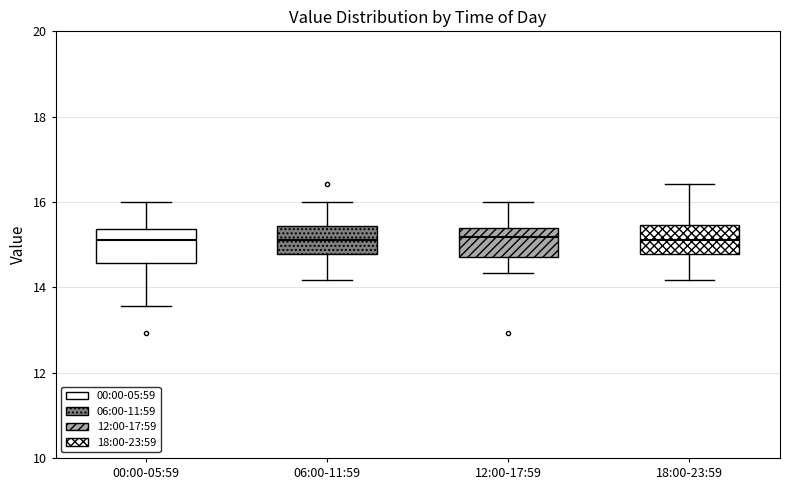

Reading left to right, read every box against the y-axis: the position of its median line, the range the box covers, and the ends of its whiskers. The values are not printed on the chart, so give them approximately, as read against the axis.

00:00-05:59: median 15.2, box 14.6 to 15.4, whiskers 13.6 to 16.0
06:00-11:59: median 15.2, box 14.8 to 15.4, whiskers 14.2 to 16.0
12:00-17:59: median 15.2, box 14.8 to 15.4, whiskers 14.4 to 16.0
18:00-23:59: median 15.2, box 14.8 to 15.4, whiskers 14.2 to 16.4